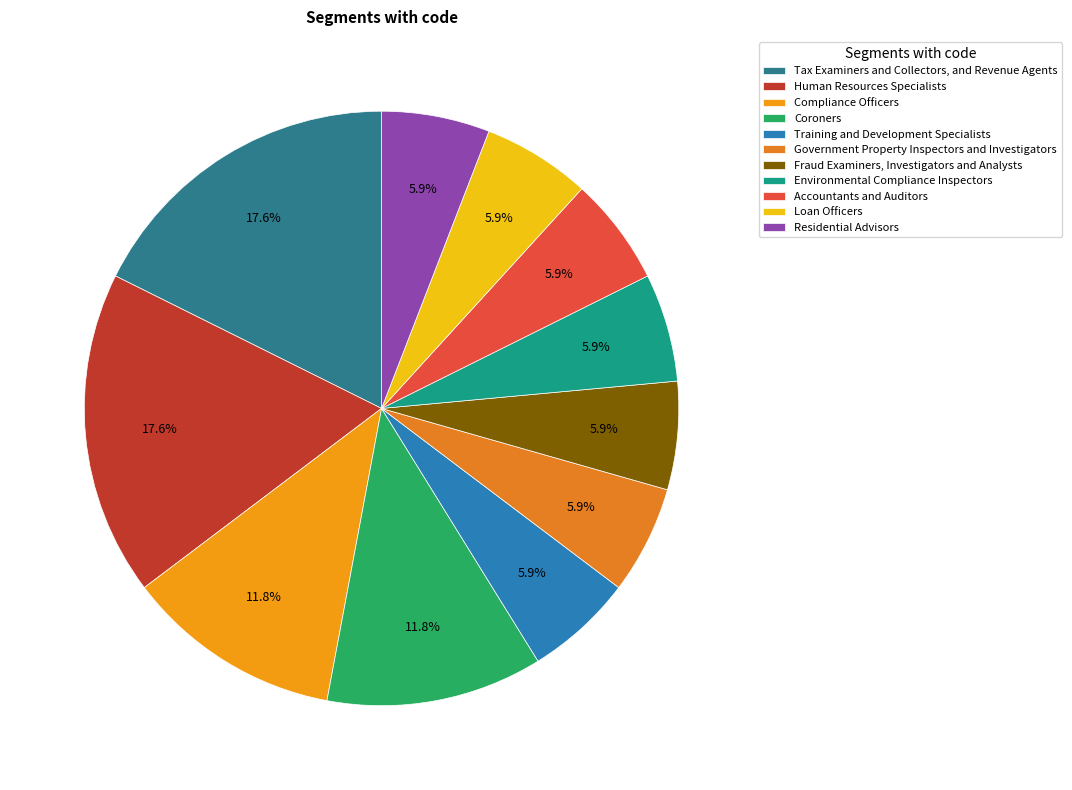

How many segments does this pie chart have?

11